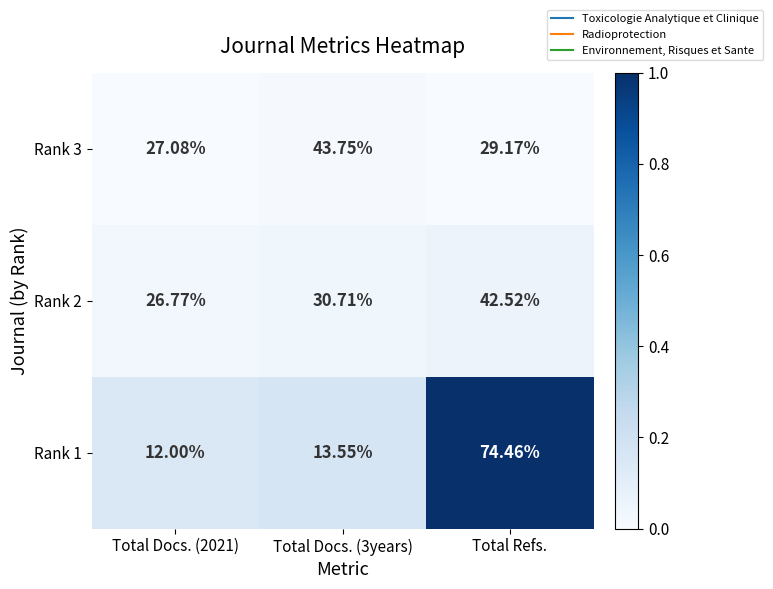

Is the value of Rank 1 at Total Docs. (2021) greater than the value of Rank 3 at Total Docs. (3years)?

No